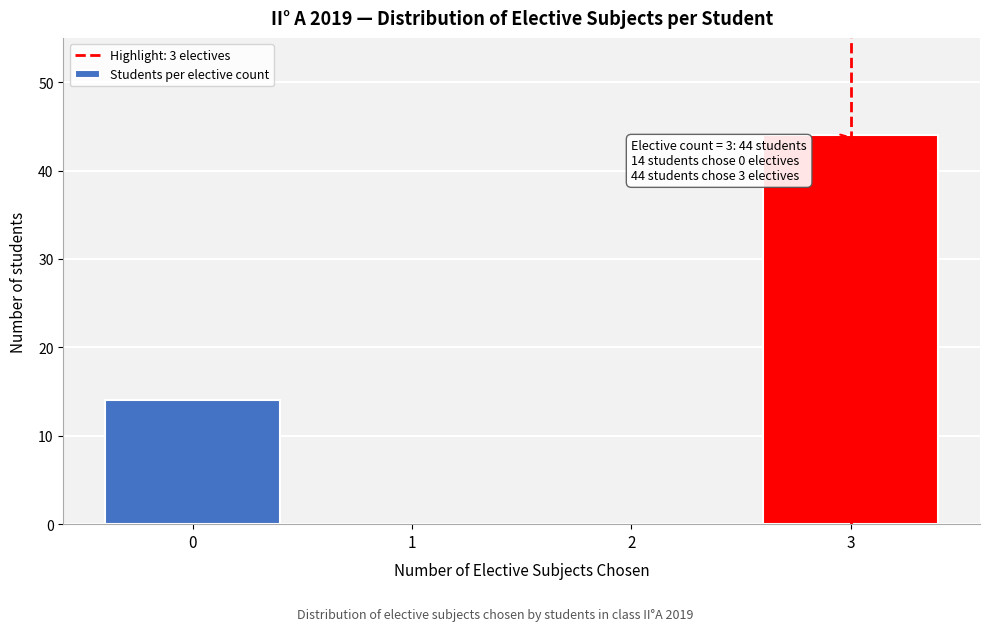

Reading right to left, what are all the values shown in this chart?

3=44	2=0	1=0	0=14